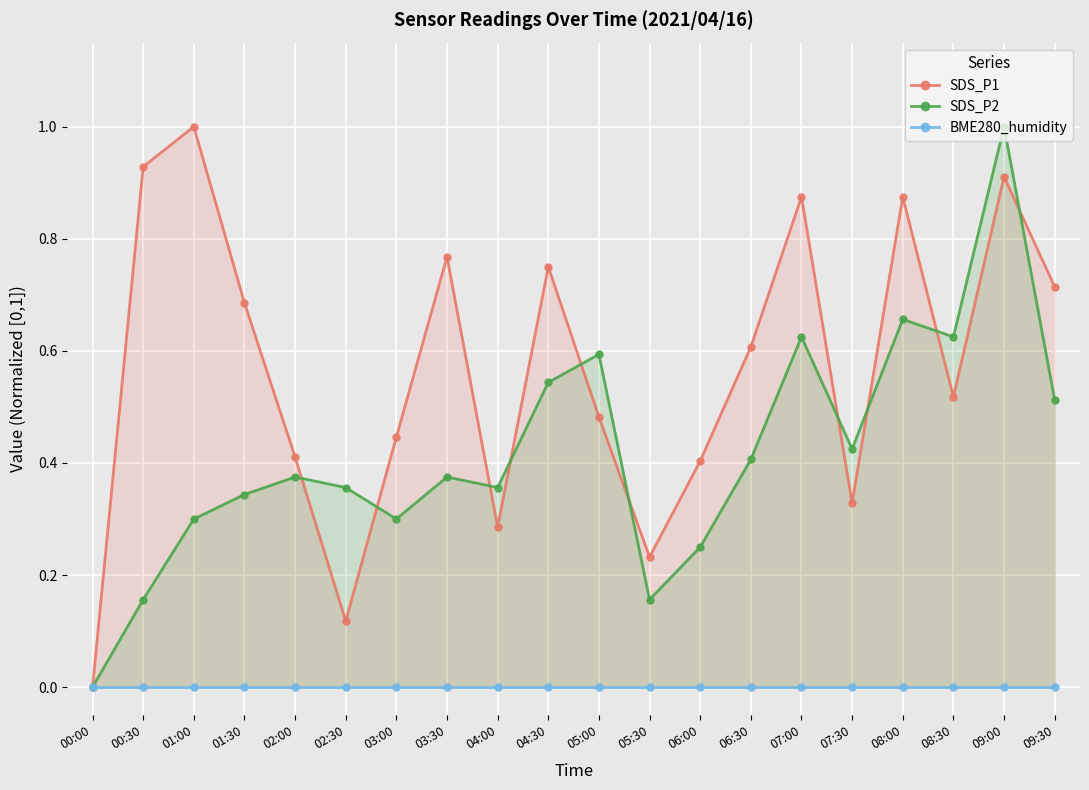

Is the value of SDS_P2 at 00:30 greater than the value of BME280_humidity at 07:00?

Yes